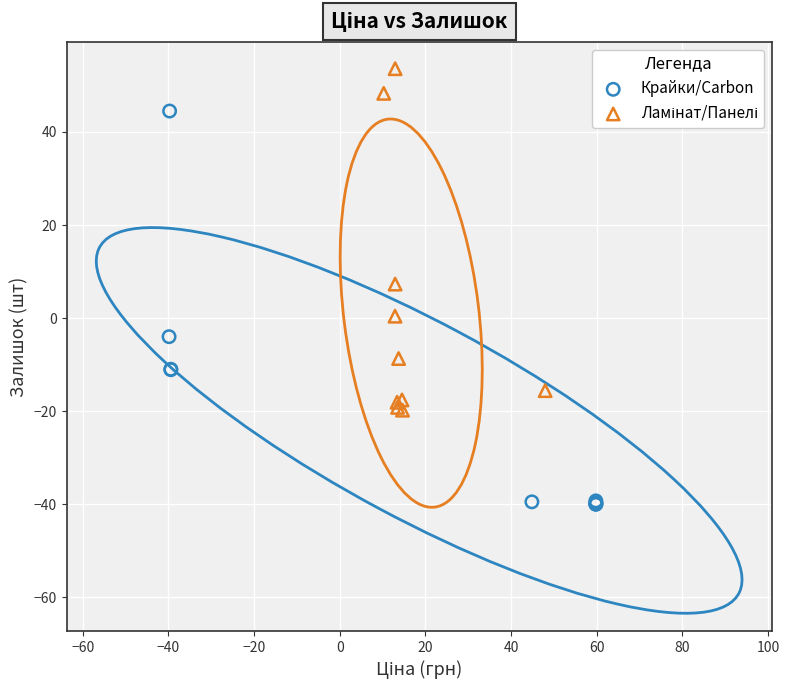

Which series has the largest Y range (max minus min)?

Крайки/Carbon